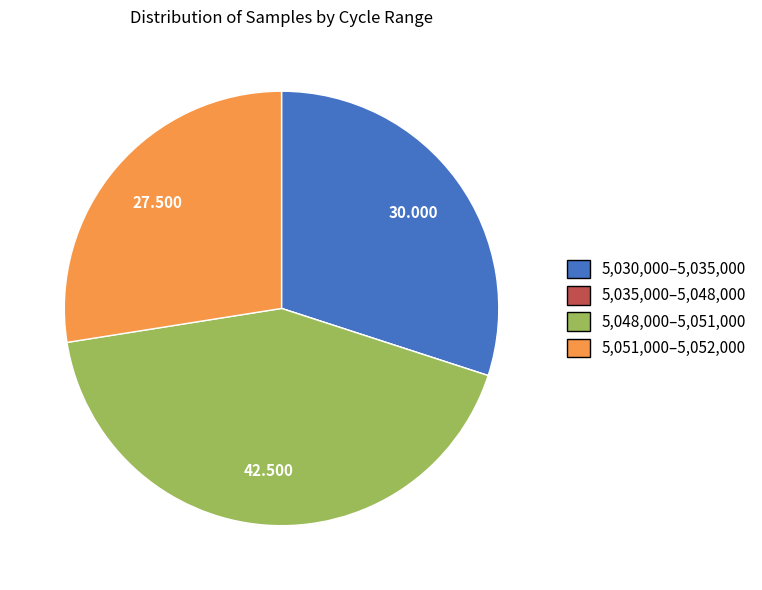

Does 5,048,000–5,051,000 represent more than half of the total?

No